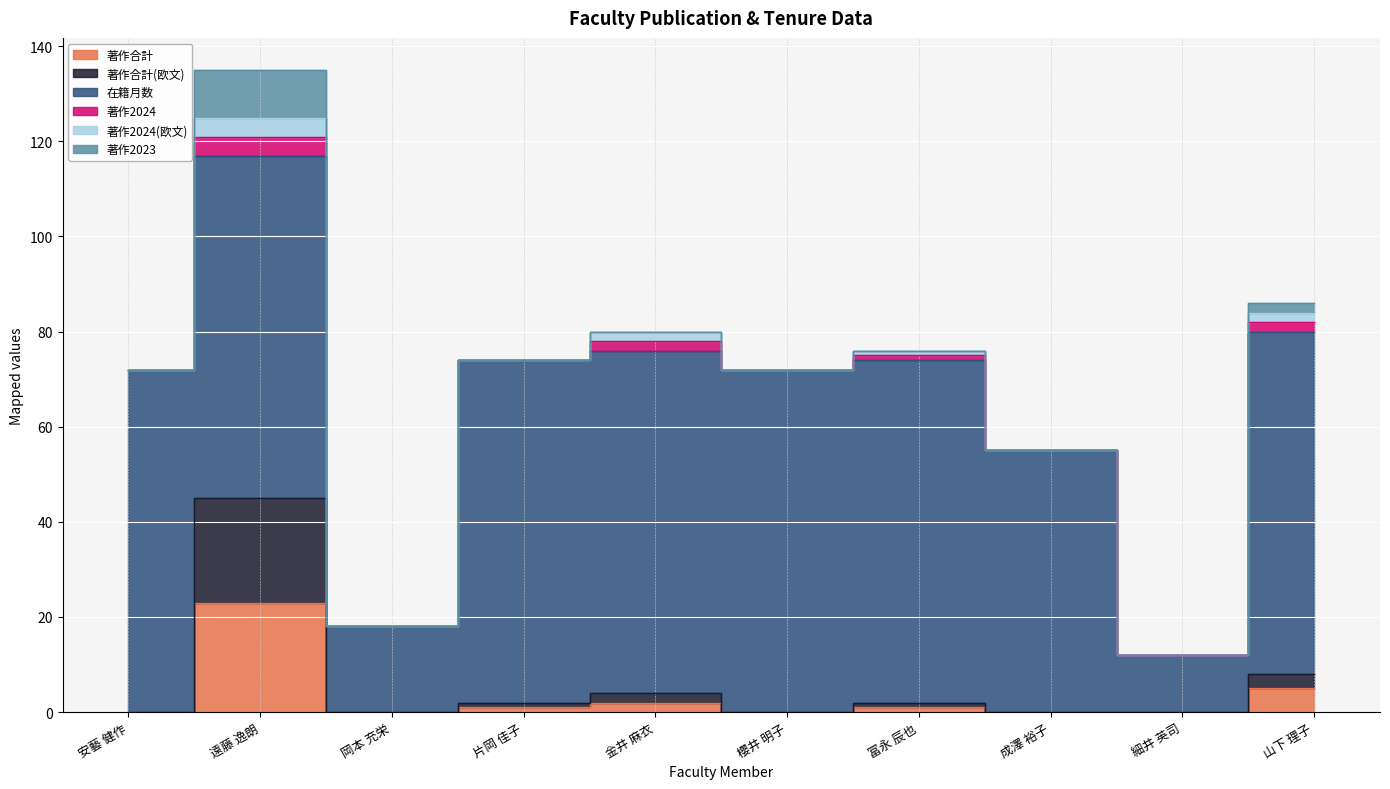

List the labels in order of 著作2023 value, largest first.

遠藤 逸朗, 山下 理子, 安藝 健作, 岡本 充栄, 片岡 佳子, 金井 麻衣, 櫻井 明子, 冨永 辰也, 成澤 裕子, 細井 英司